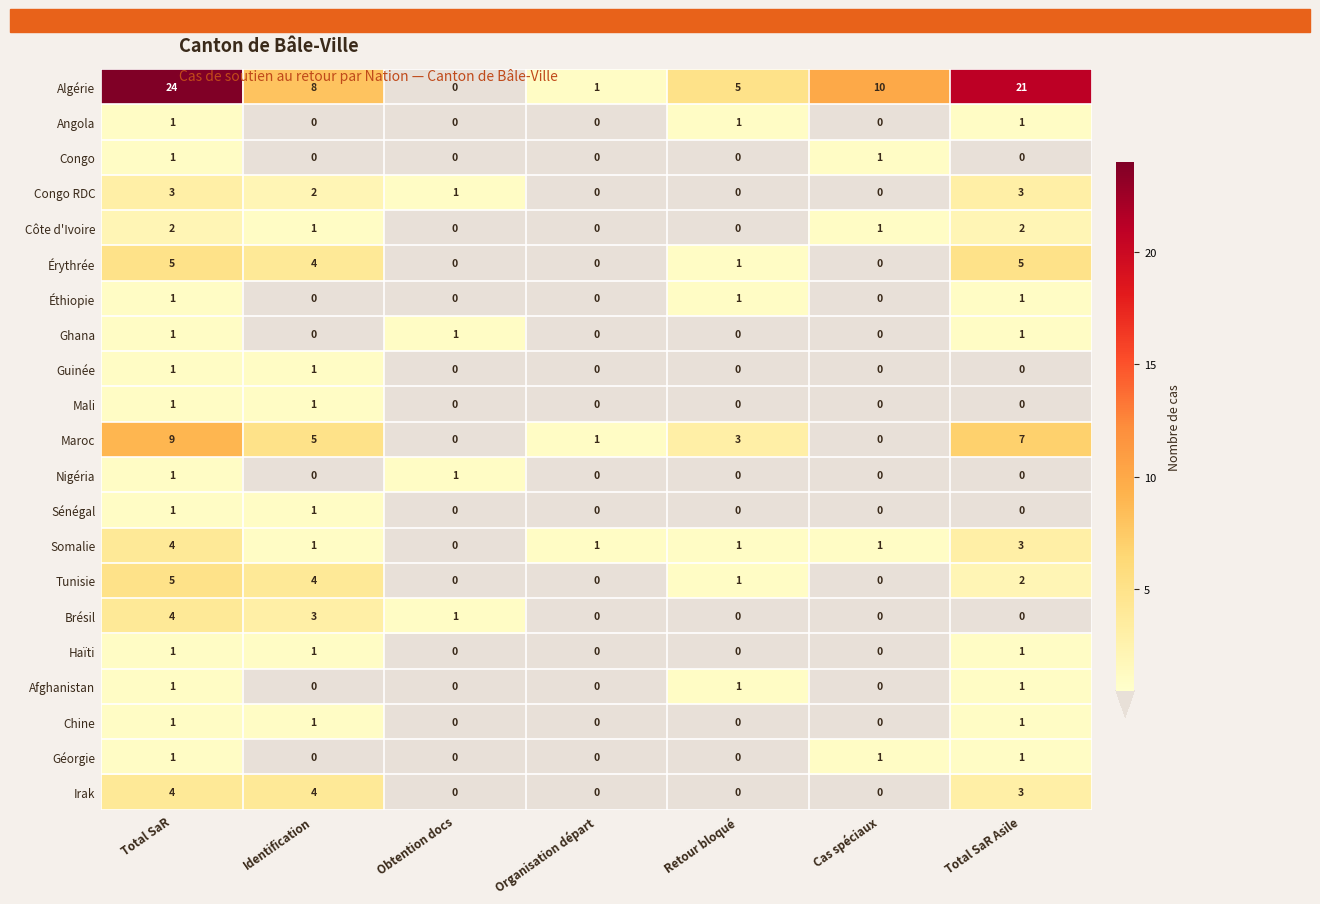

How many distinct data groups are displayed?

21